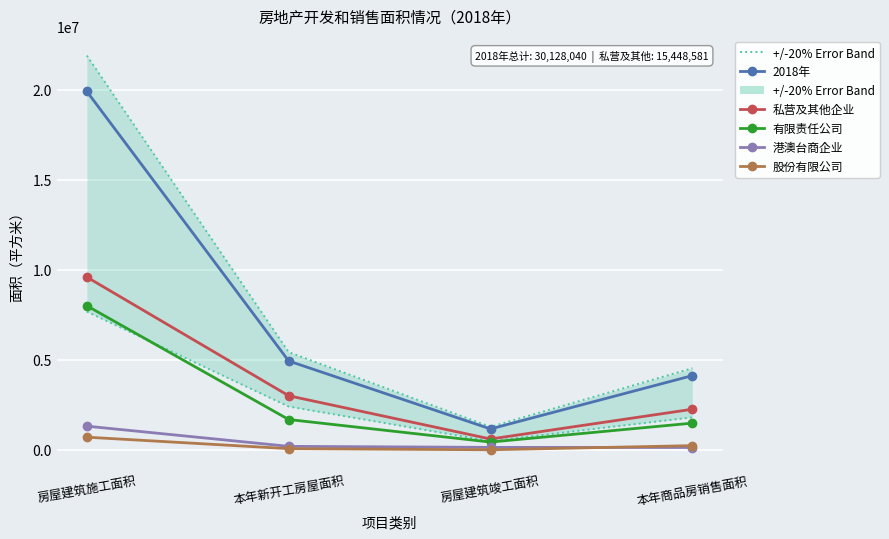

Read the 港澳台商企业 value at 本年商品房销售面积.

125543.0